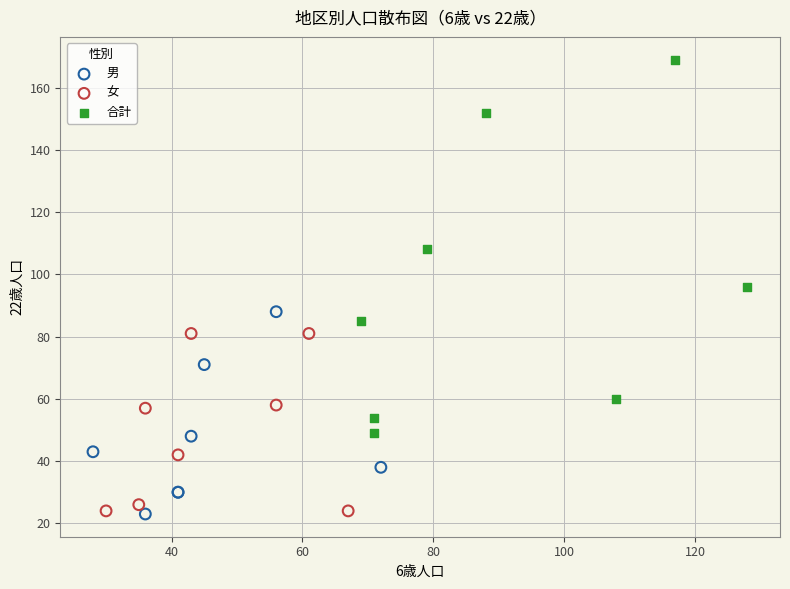

Which series contains the highest Y value?

合計